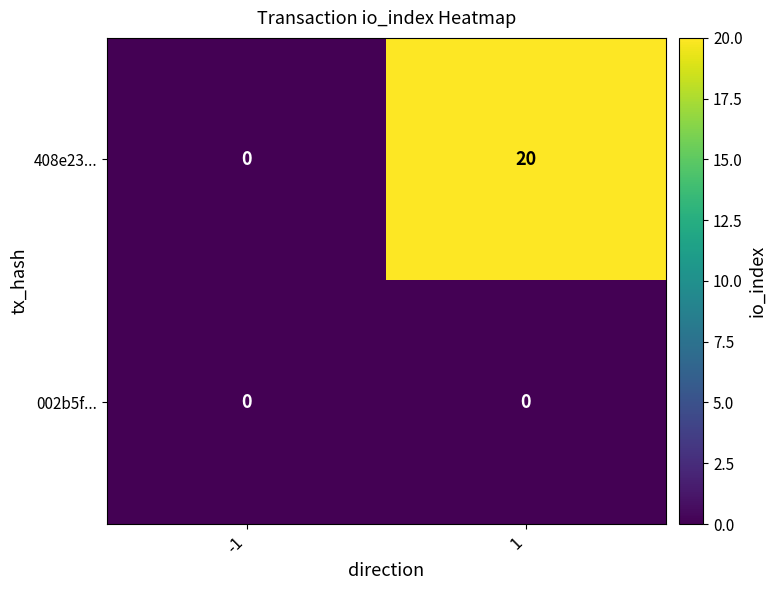

Count the number of categories in the chart.

2